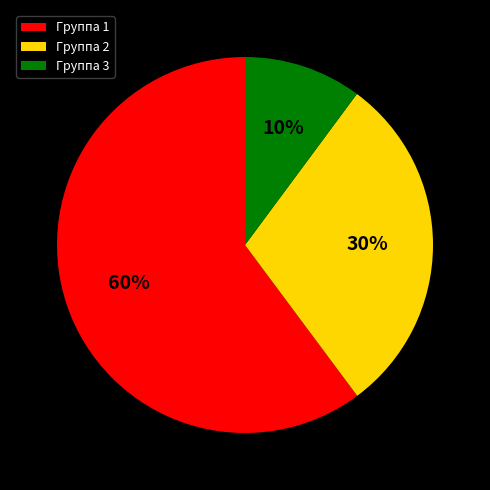

Rank the categories by value from lowest to highest.

Группа 3, Группа 2, Группа 1